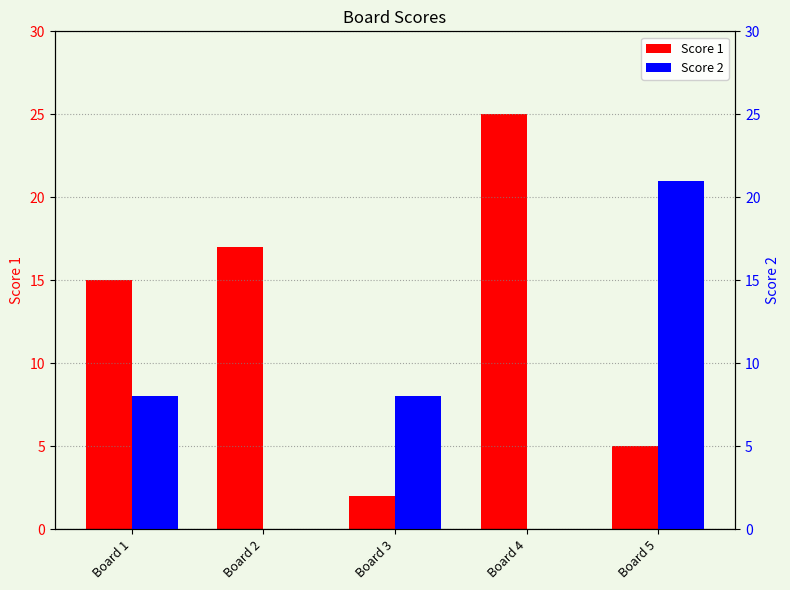

What is the difference between the second highest and second lowest values in the Score 1 series?

12